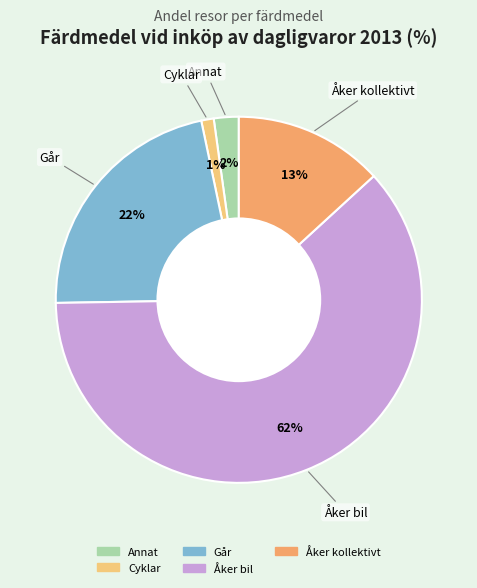

Which slice is the smallest?

Cyklar